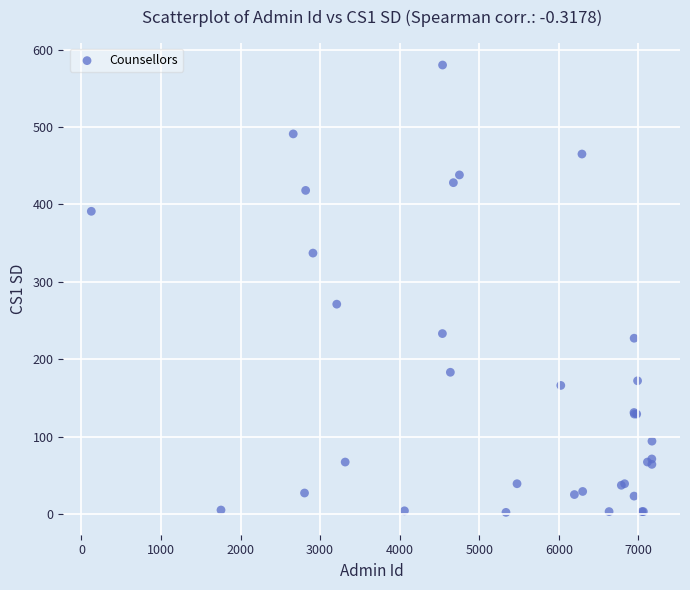

What Y value in the scatter plot is closest to 291?

271